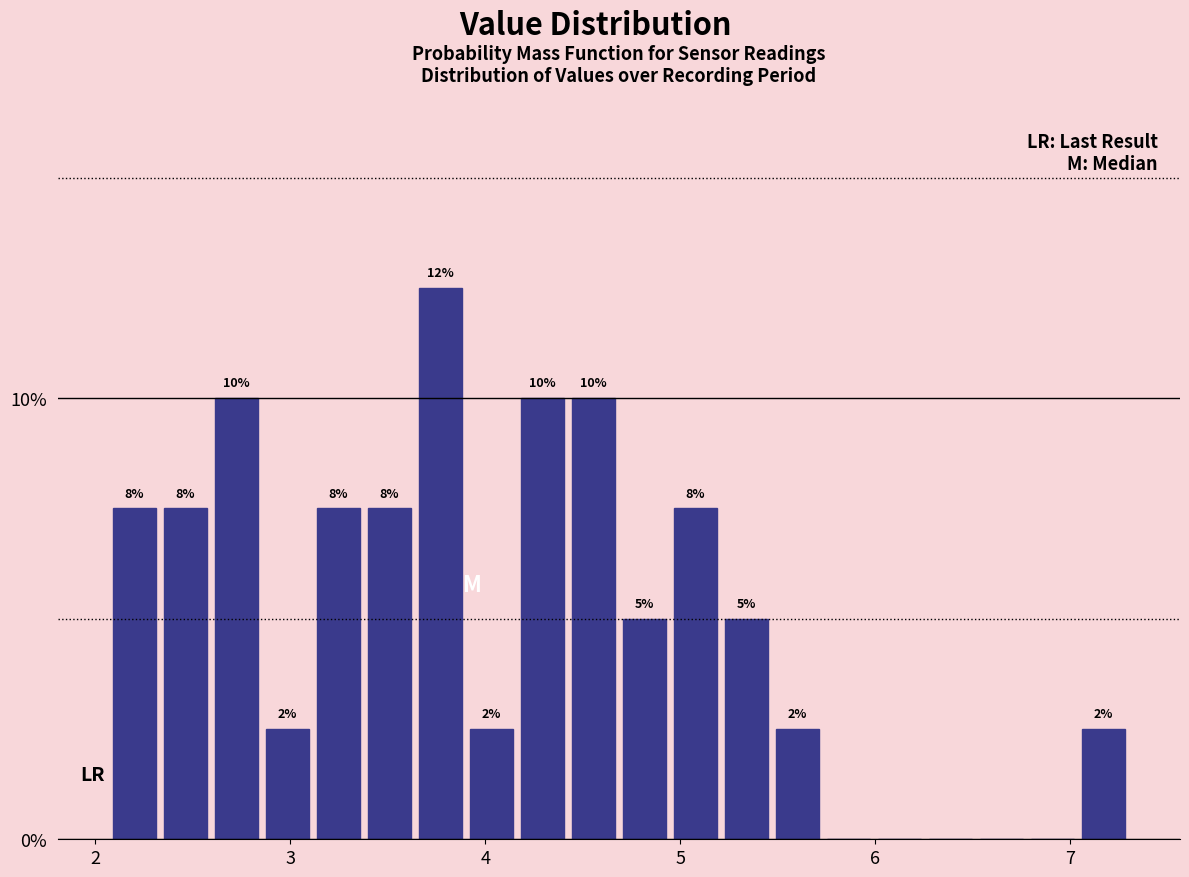

Read against the x-axis, roughly where is the centre of the tallest bar?

3.8